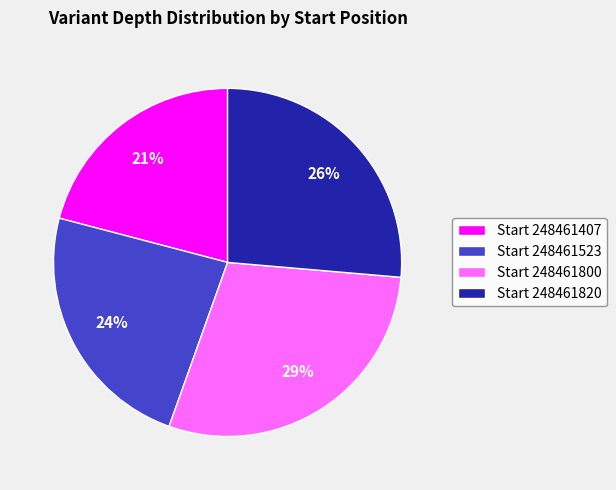

To the nearest percent, what percentage of the pie is Start 248461800?

29%